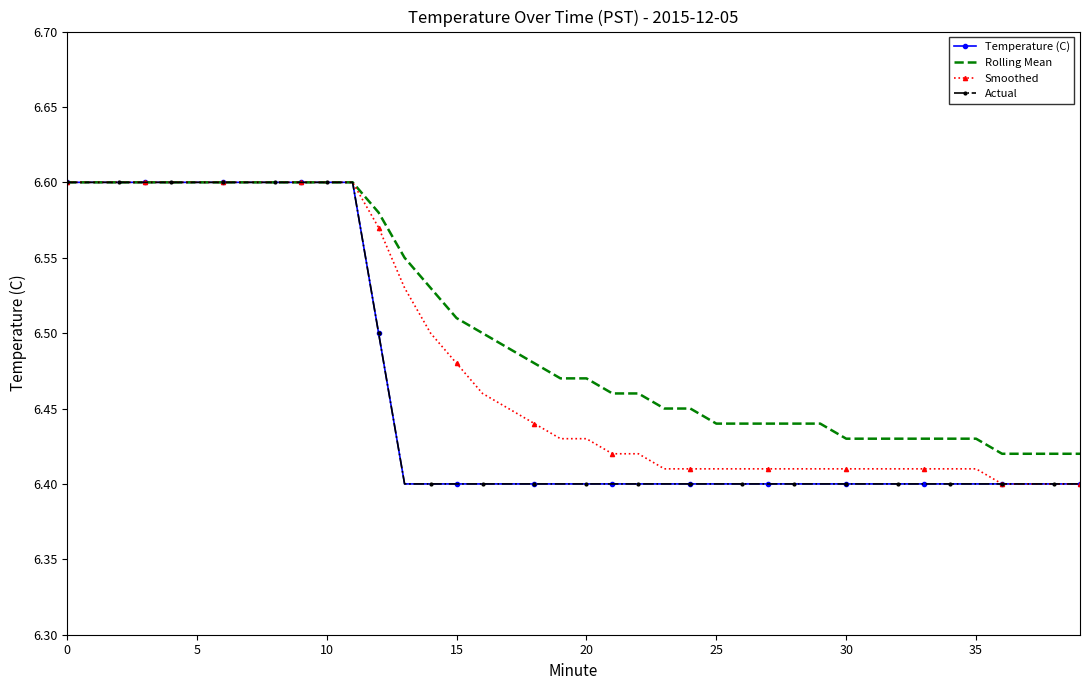

What is the label of the 14th point from the right?

26